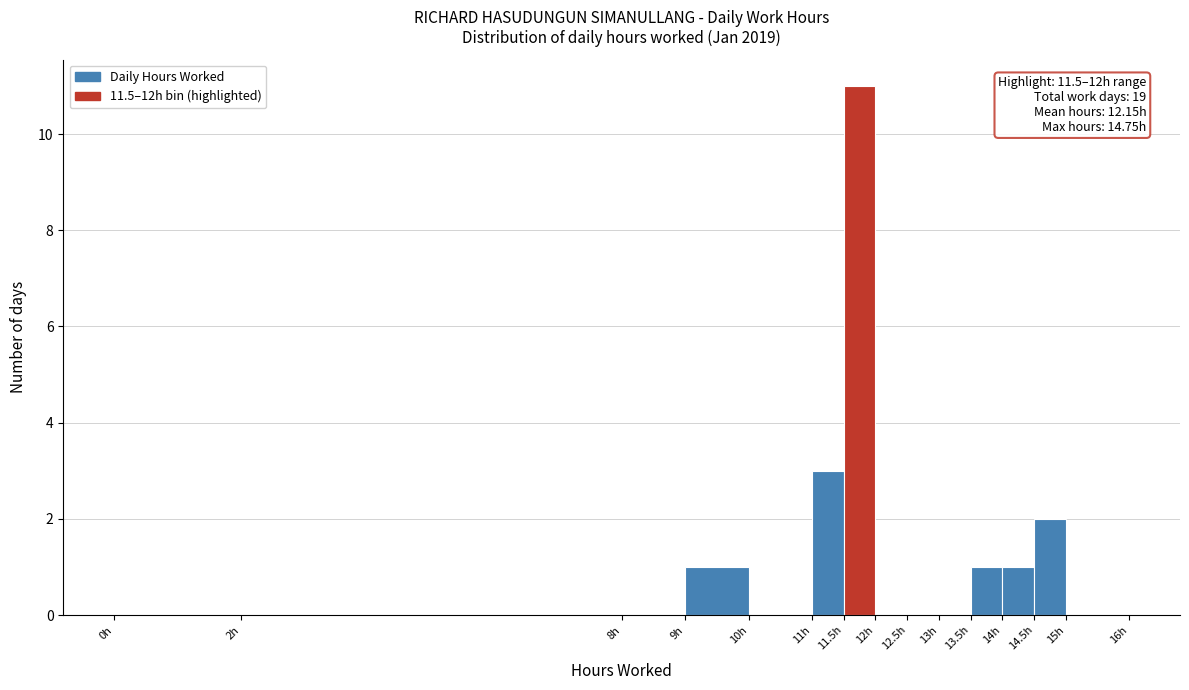

Over which range of the x-axis is the bar tallest?

11.5 to 12.0